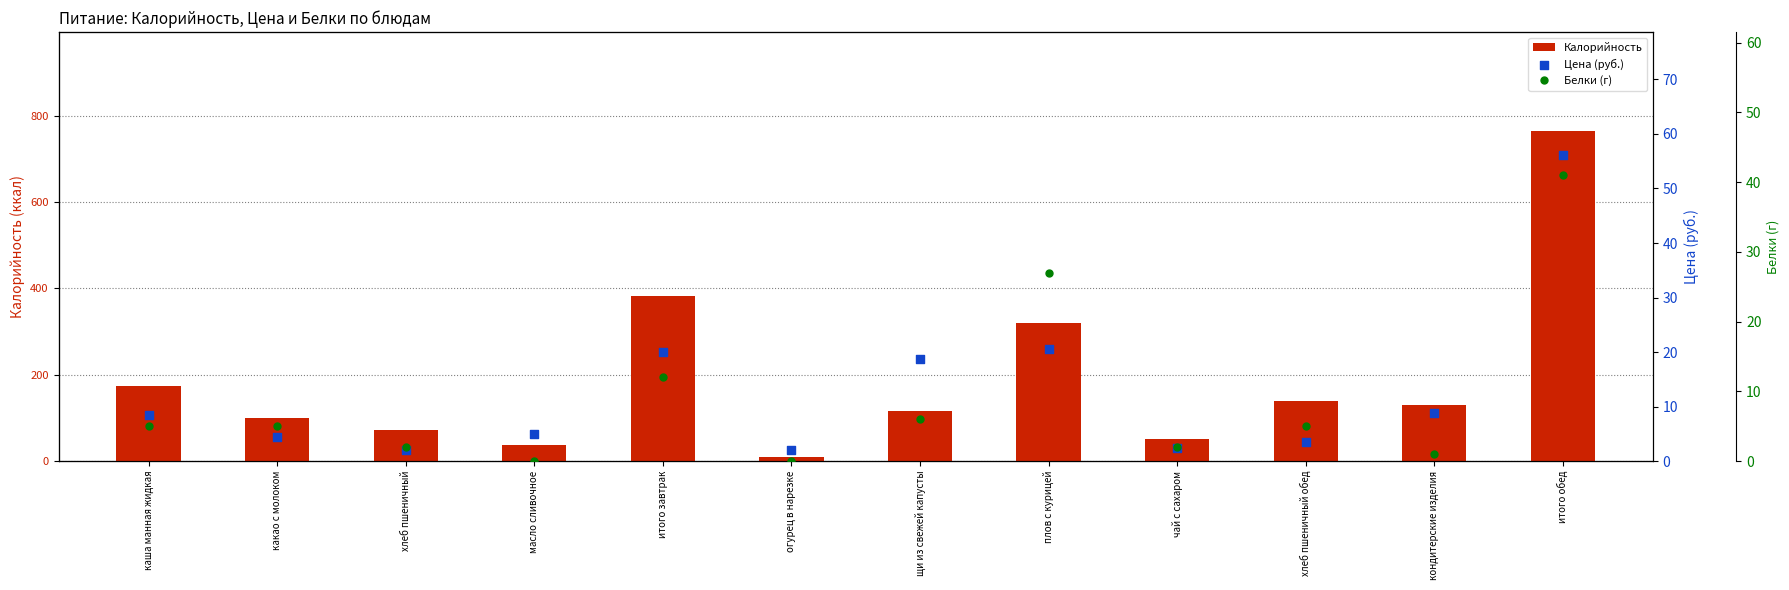

Is the value of Белки (г) at хлеб пшеничный greater than the value of Цена (руб.) at масло сливочное?

No